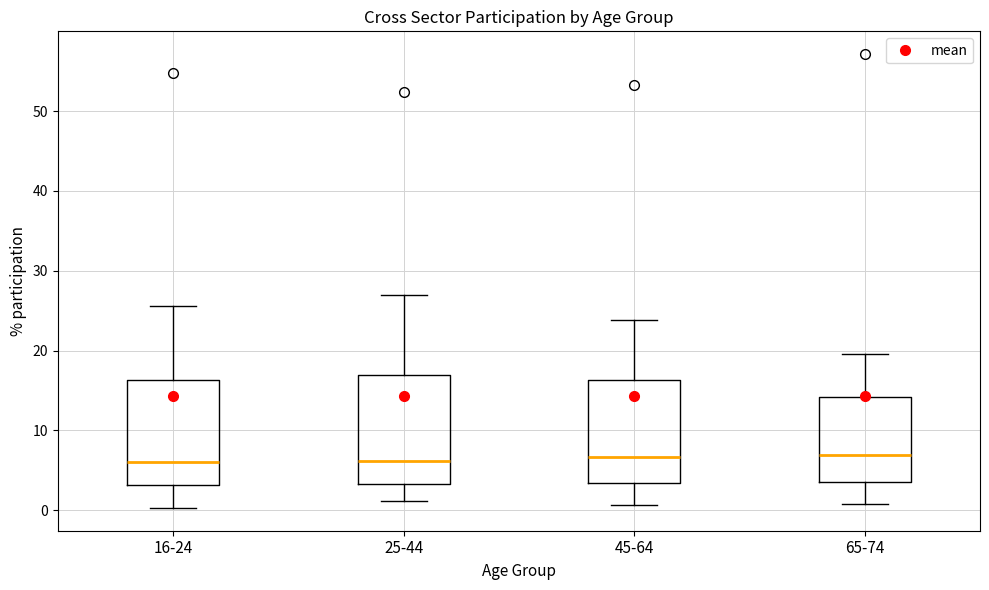

Where does the lower whisker of the box for 45-64 end on the y-axis? The values are not printed on the chart, so give them approximately, as read against the axis.

1